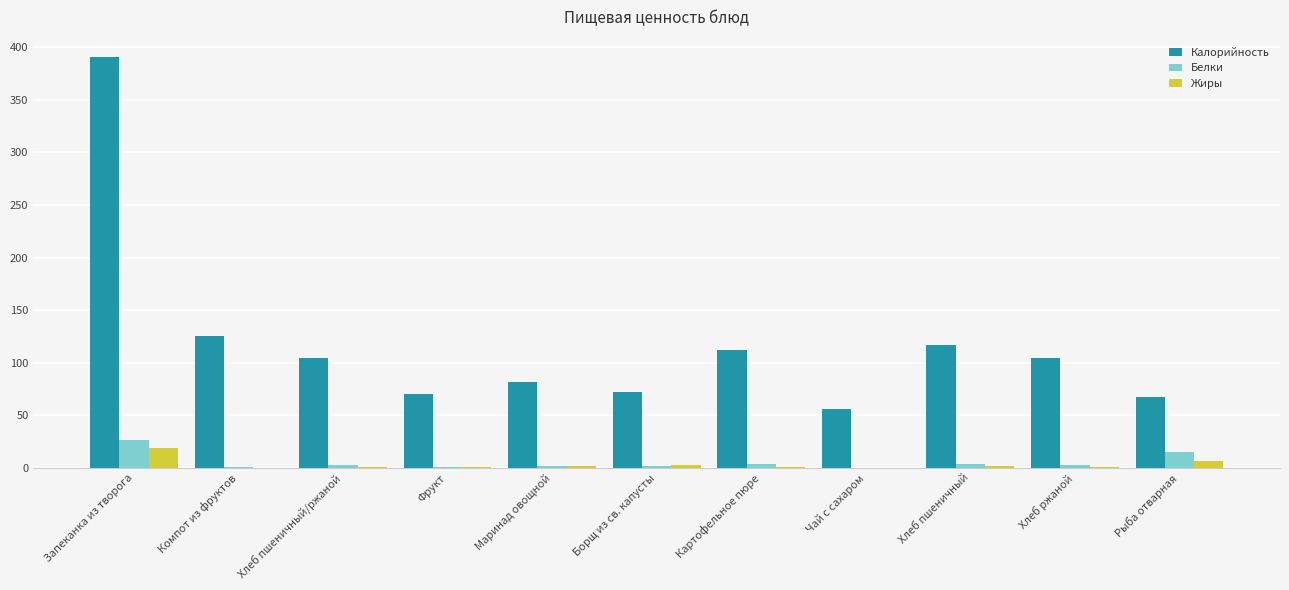

Is it true that Калорийность equals 25.0 at Картофельное пюре?

False